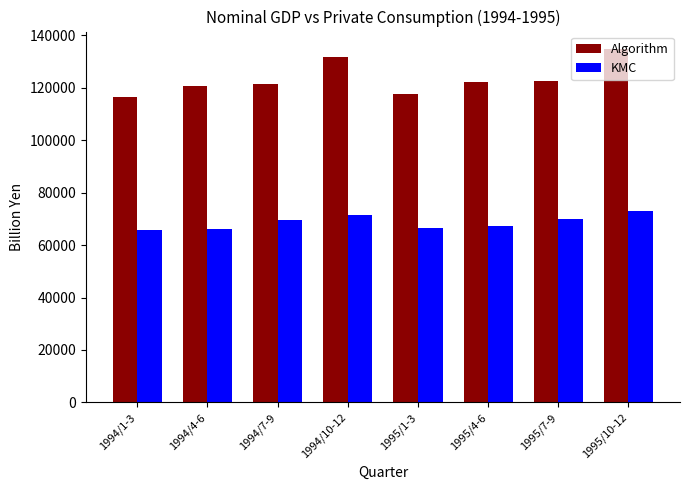

Rank the series at 1994/1-3 from highest to lowest value.

Algorithm, KMC